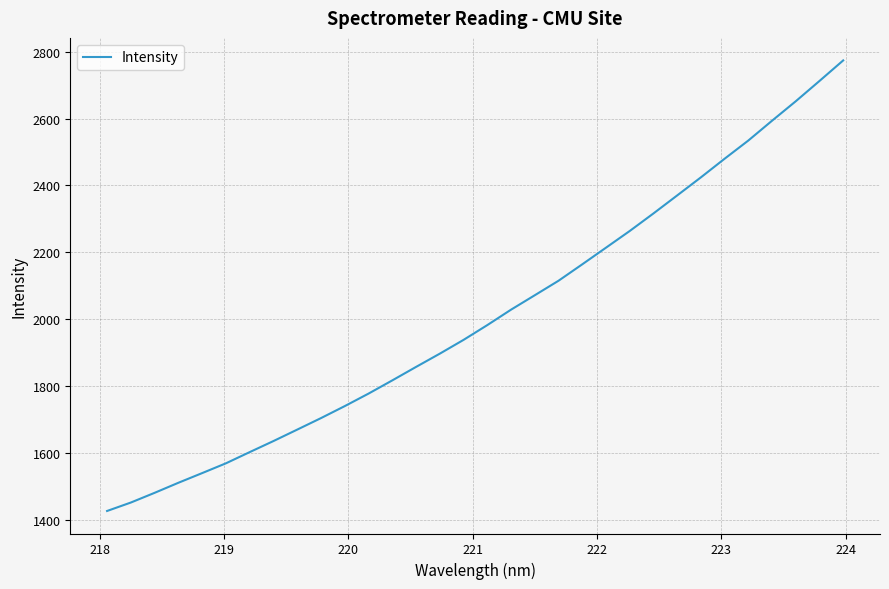

What is the difference between the second highest and second lowest values?

1258.6